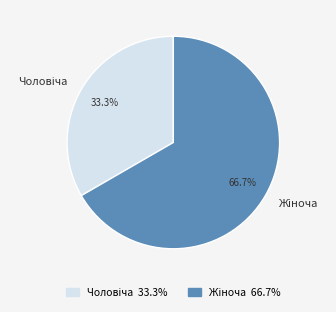

Is there a majority slice in this chart?

Yes